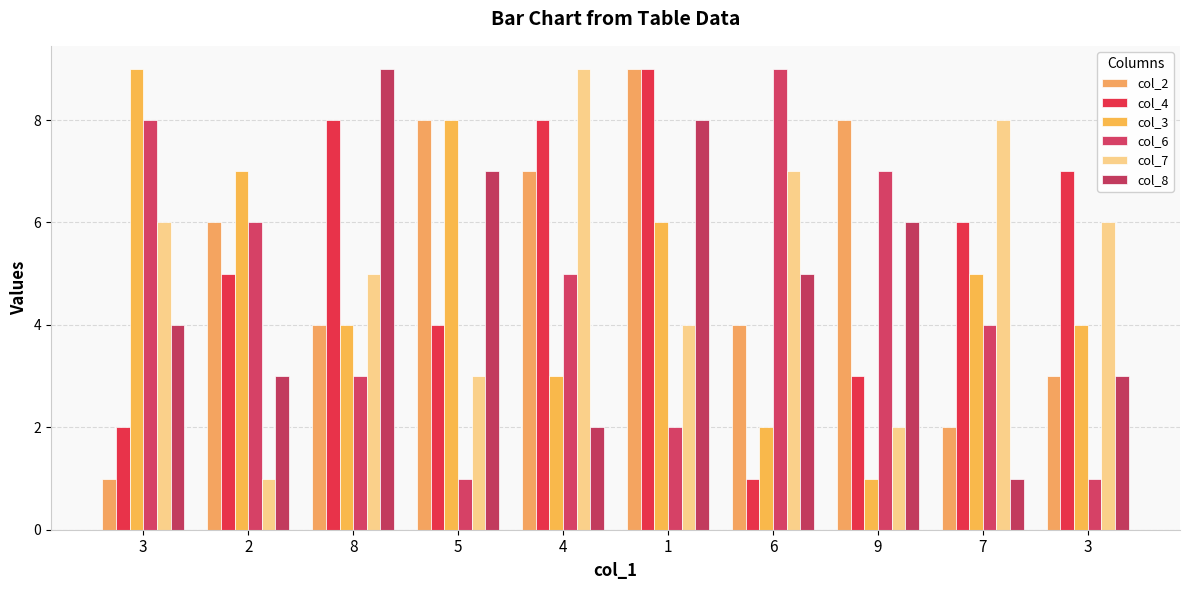

At which label is col_3 closest to 5?

7